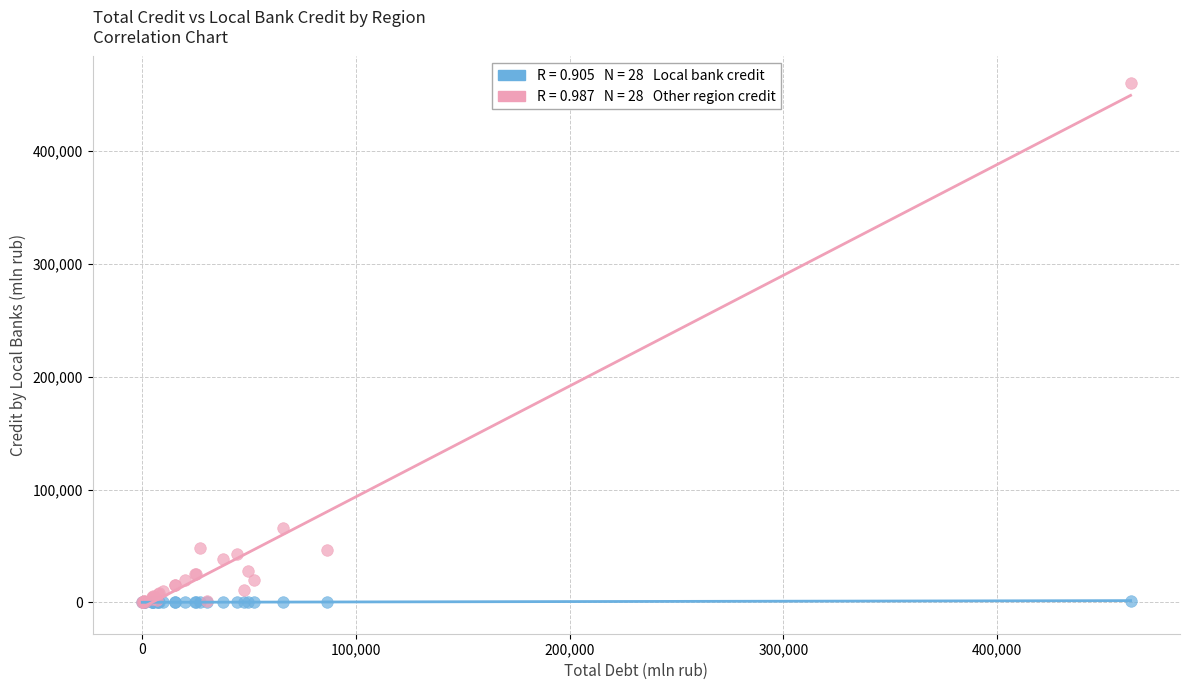

Across all series, what Y value is closest to 230384?

65957